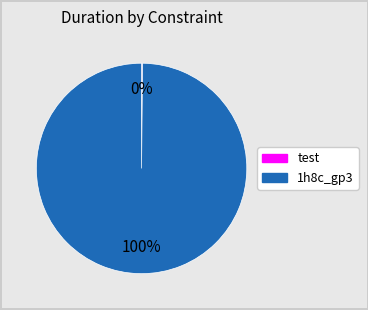

To the nearest percent, what is the difference between the largest and smallest slice percentages?

100%